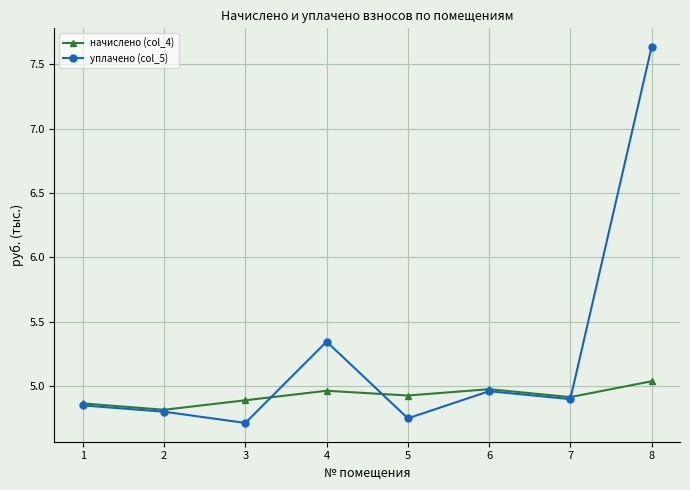

What are all the series names shown in the legend?

начислено (col_4), уплачено (col_5)